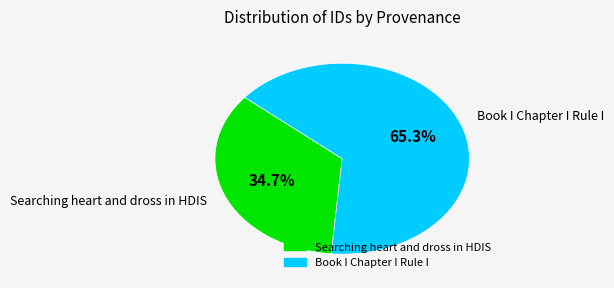

Is there any slice that represents more than half of the pie?

Yes